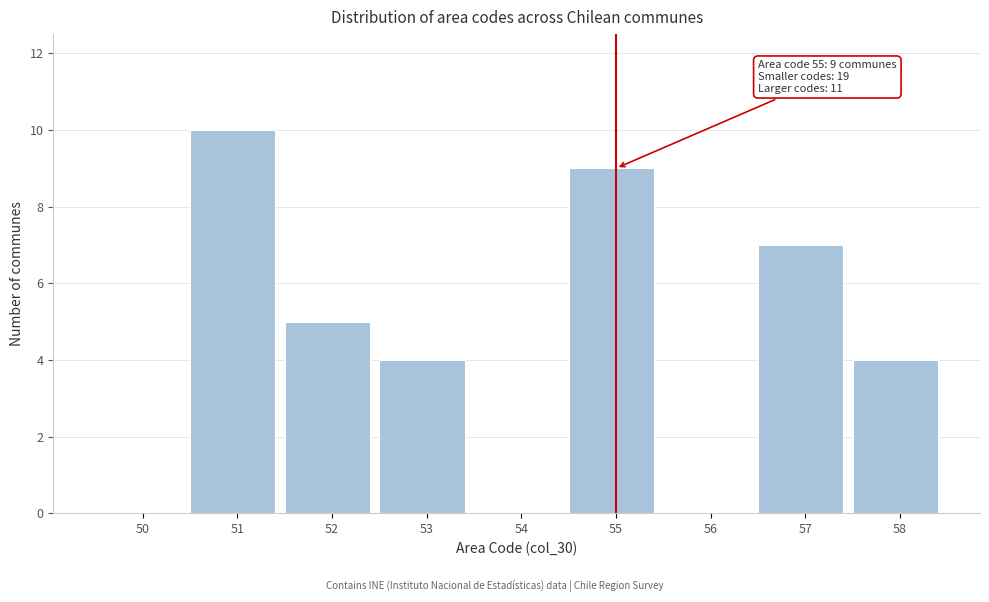

Reading left to right, list all the values displayed in this chart.

50=0	51=10	52=5	53=4	54=0	55=9	56=0	57=7	58=4